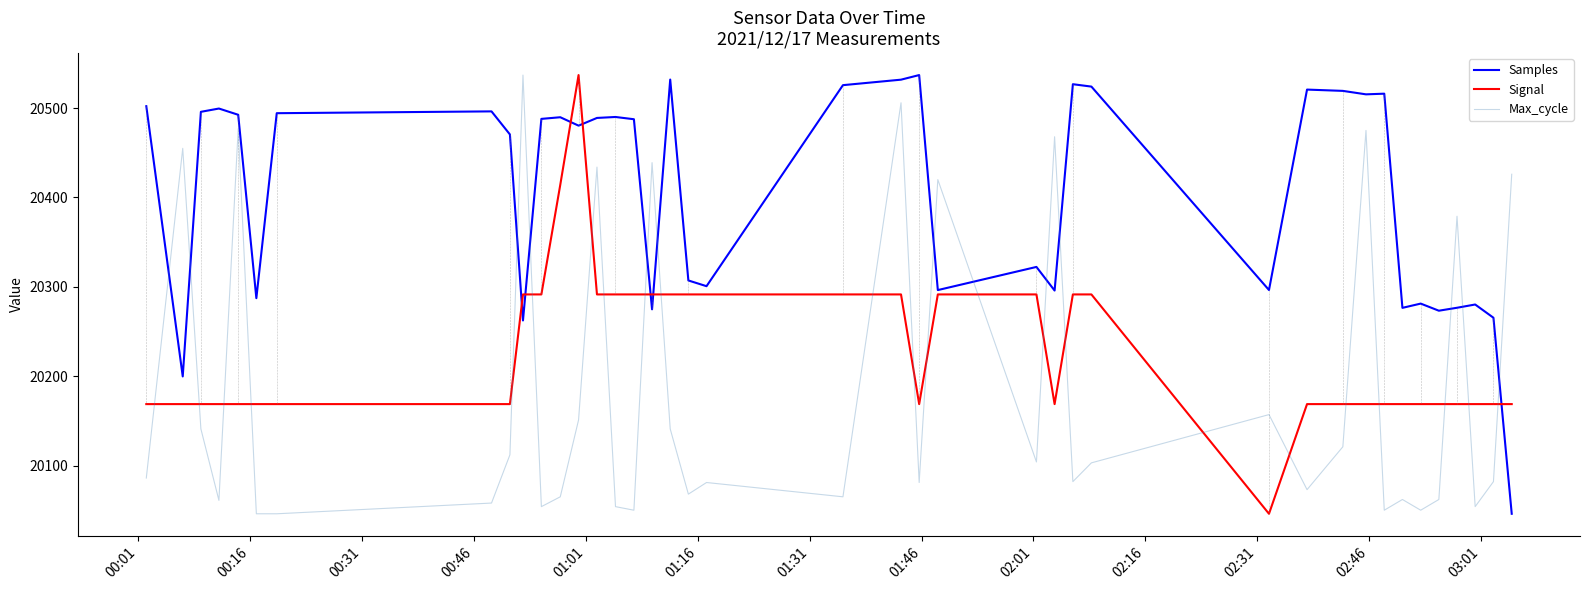

True or false: Samples has more than 0 points higher than both neighbors.

True